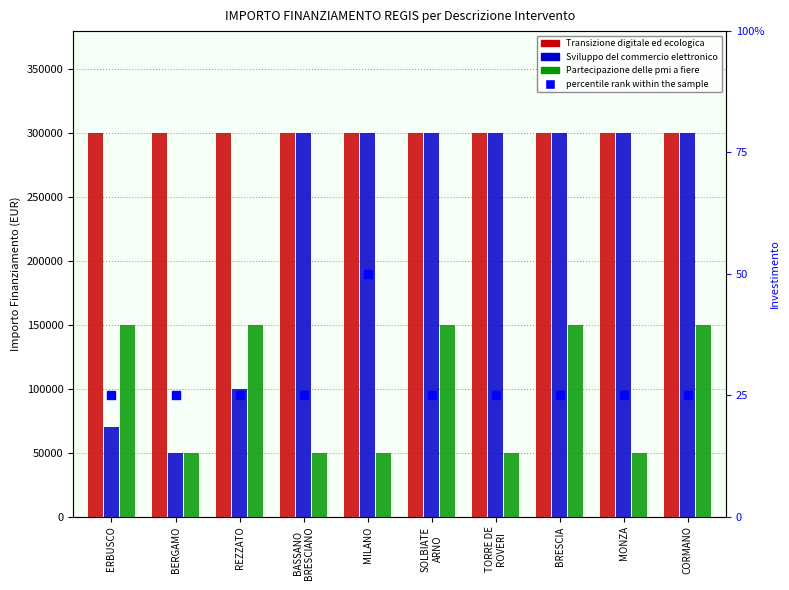

Which series contains the lowest Y value?

percentile rank within the sample